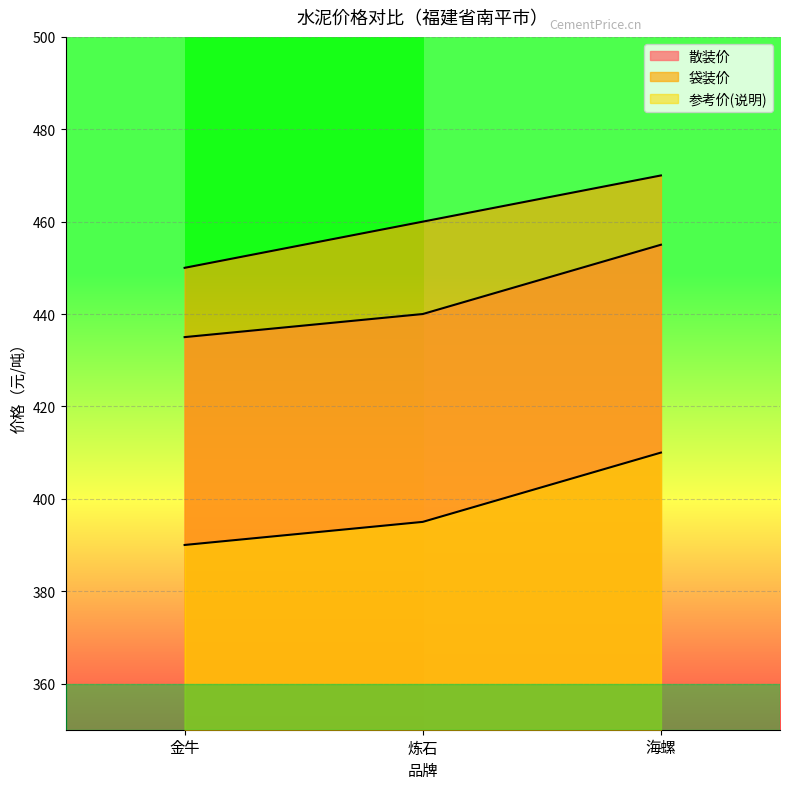

Does the chart display data point markers on the line(s)?

No